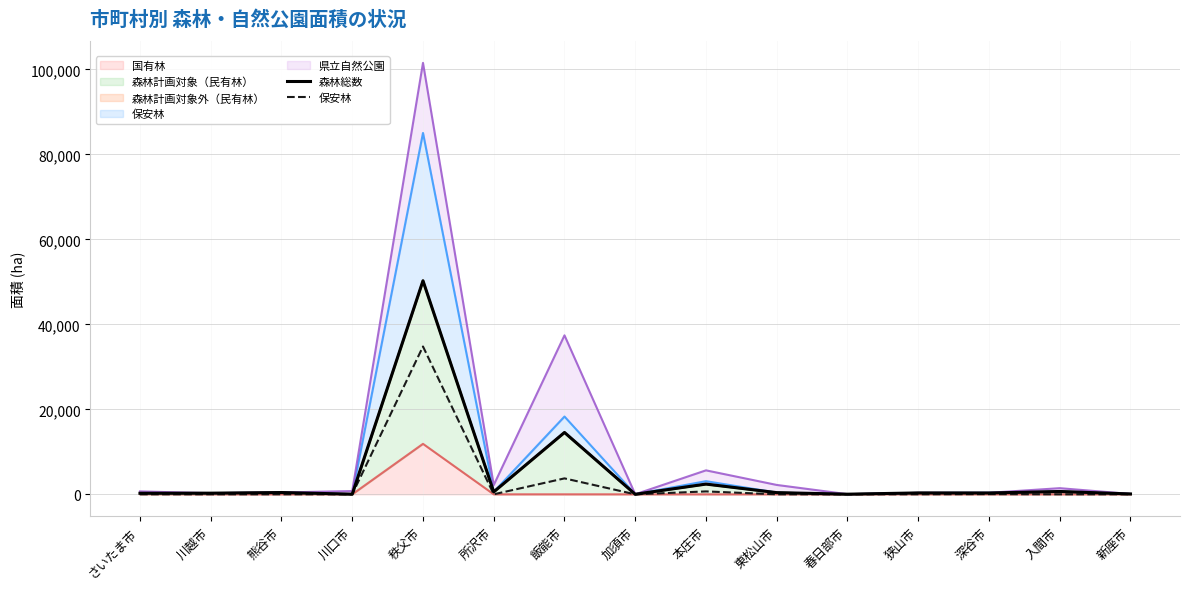

List the series in order of their overall mean, highest first.

森林総数, 保安林